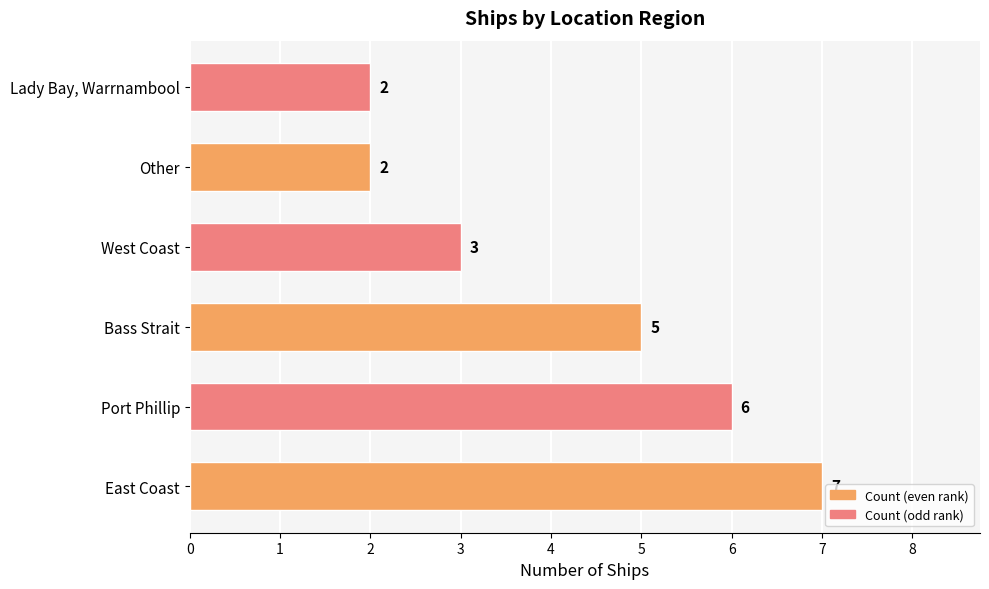

Count the values in the range 2 to 6.

5